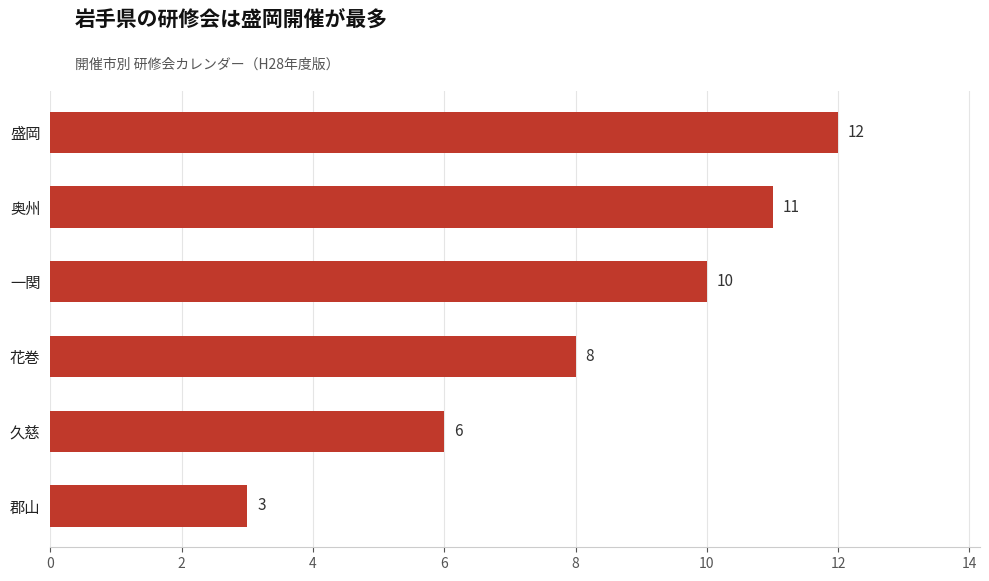

What is the difference between the maximum and minimum values?

9